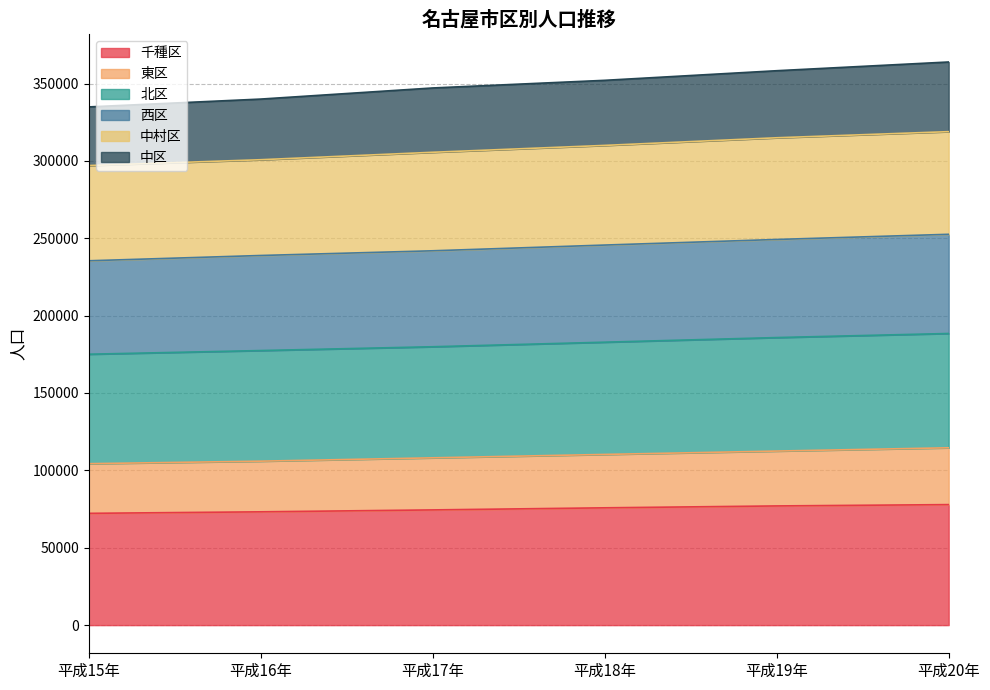

True or false: 中区 and 西区 intersect in this chart.

False